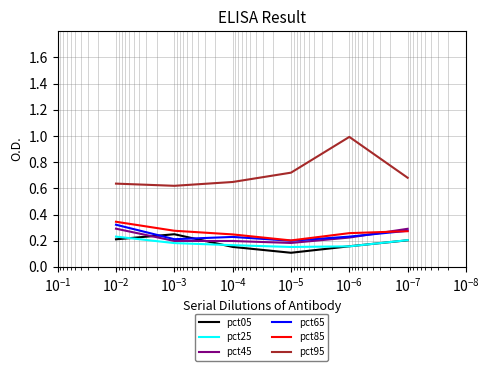

Which series changed the most between $\mathdefault{10^{-6}}$ and $\mathdefault{10^{-5}}$?

pct95